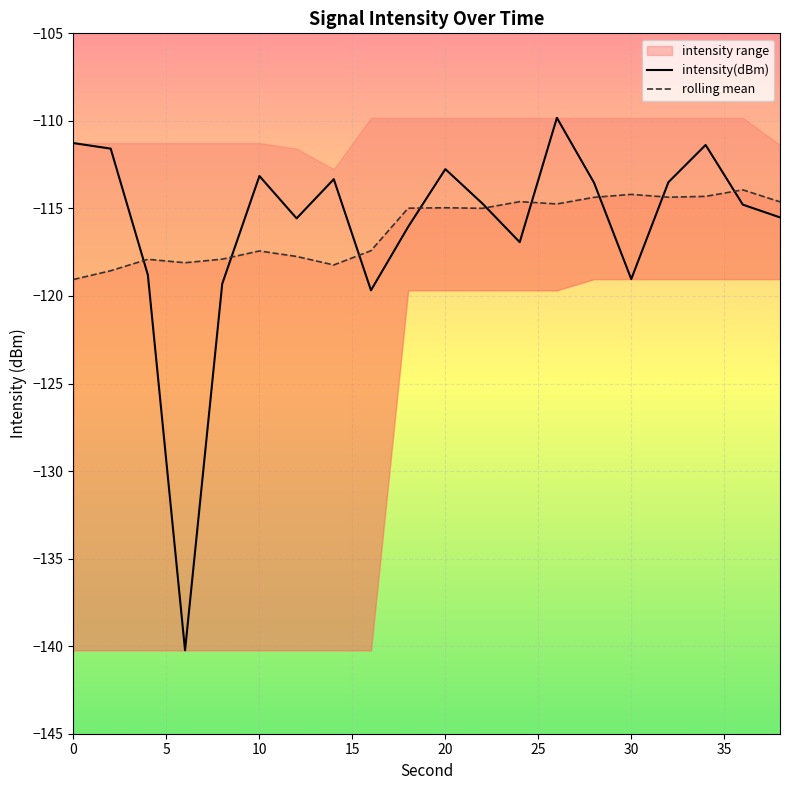

Rank the series by their maximum value, from lowest to highest.

rolling mean, intensity(dBm)